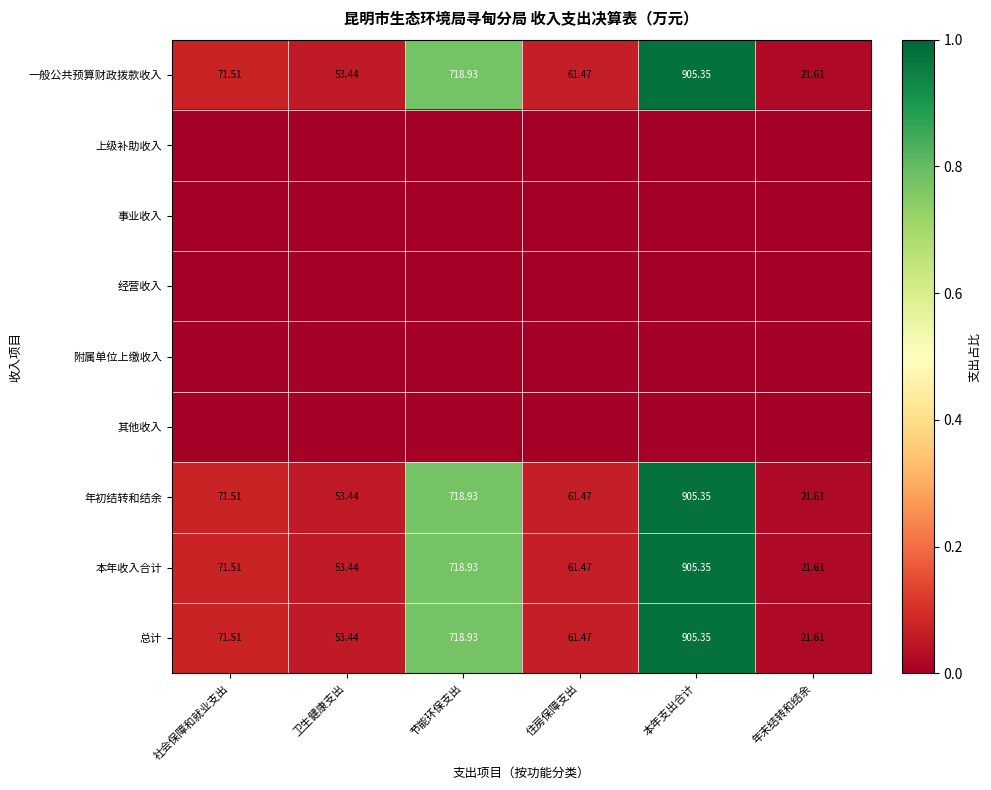

What is the total value across all series at 本年支出合计?

3.9